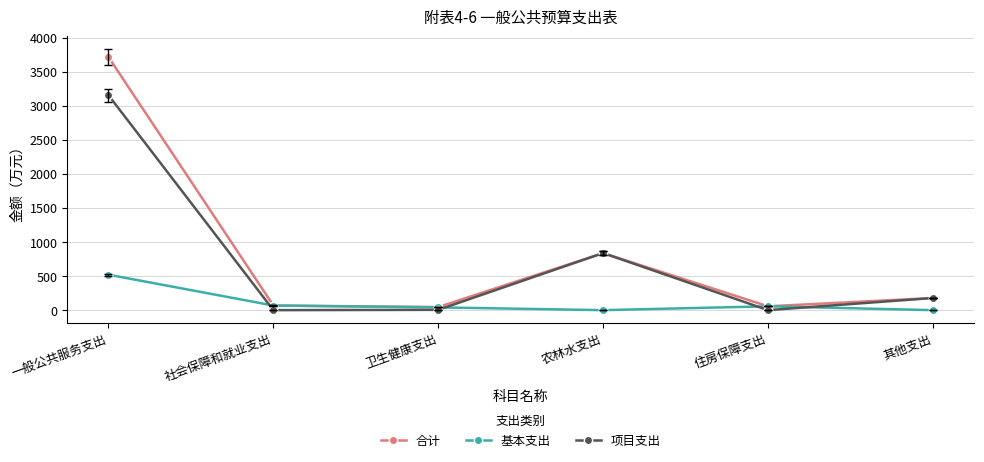

Where does the 项目支出 series first go above 178?

一般公共服务支出